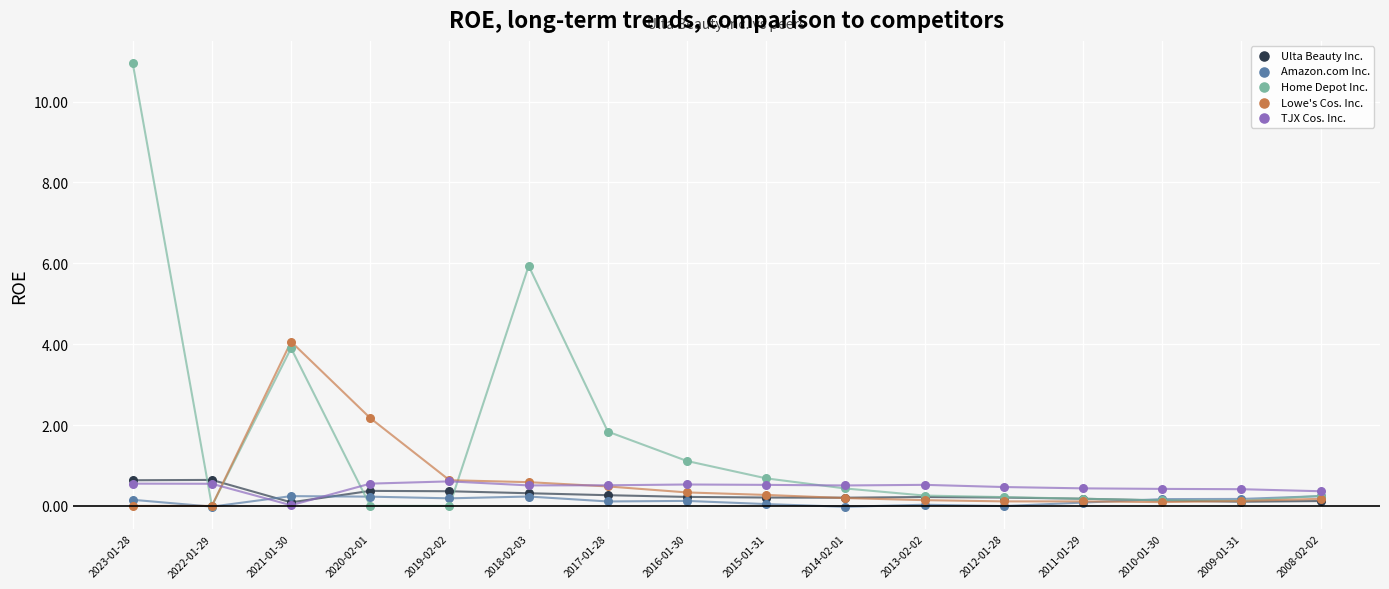

Which series contains the highest Y value?

Home Depot Inc.